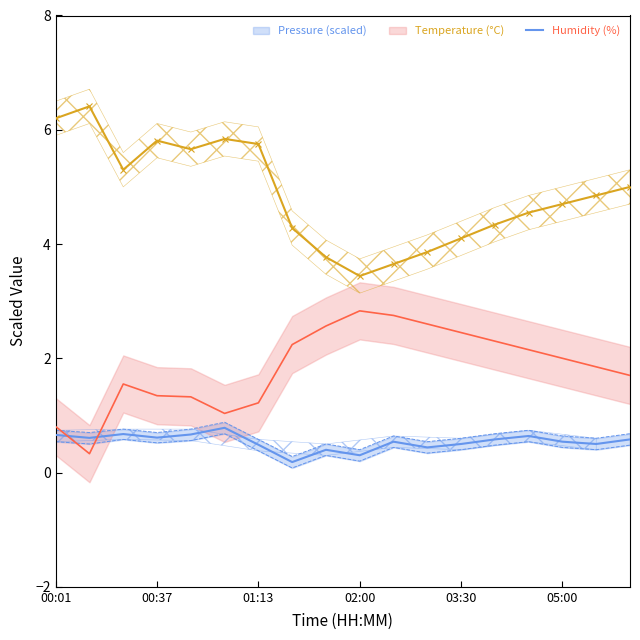

Reading right to left, list all the values displayed in this chart.

Pressure (scaled): 0.6	0.5	0.5	0.6	0.6	0.5	0.4	0.5	0.3	0.4	0.2	0.5	0.8	0.7	0.6	0.7	0.6	0.7
Temperature (°C): 5.0	4.8	4.7	4.5	4.3	4.1	3.9	3.6	3.4	3.8	4.3	5.8	5.8	5.7	5.8	5.3	6.4	6.2
Humidity (%): 1.7	1.9	2.0	2.1	2.3	2.5	2.6	2.8	2.8	2.6	2.2	1.2	1.0	1.3	1.3	1.5	0.3	0.8